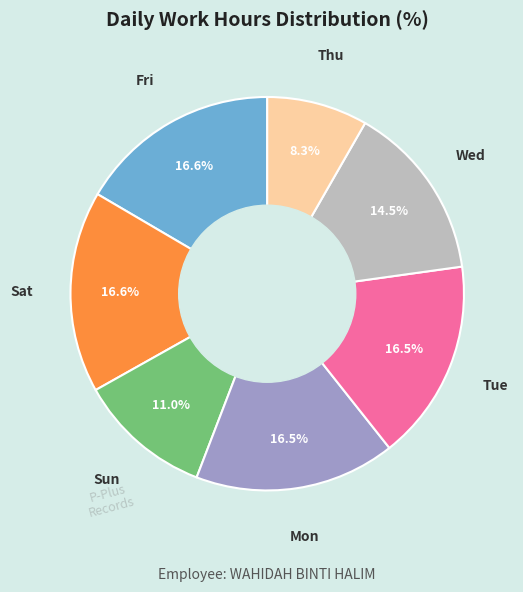

Is there a majority slice in this chart?

No